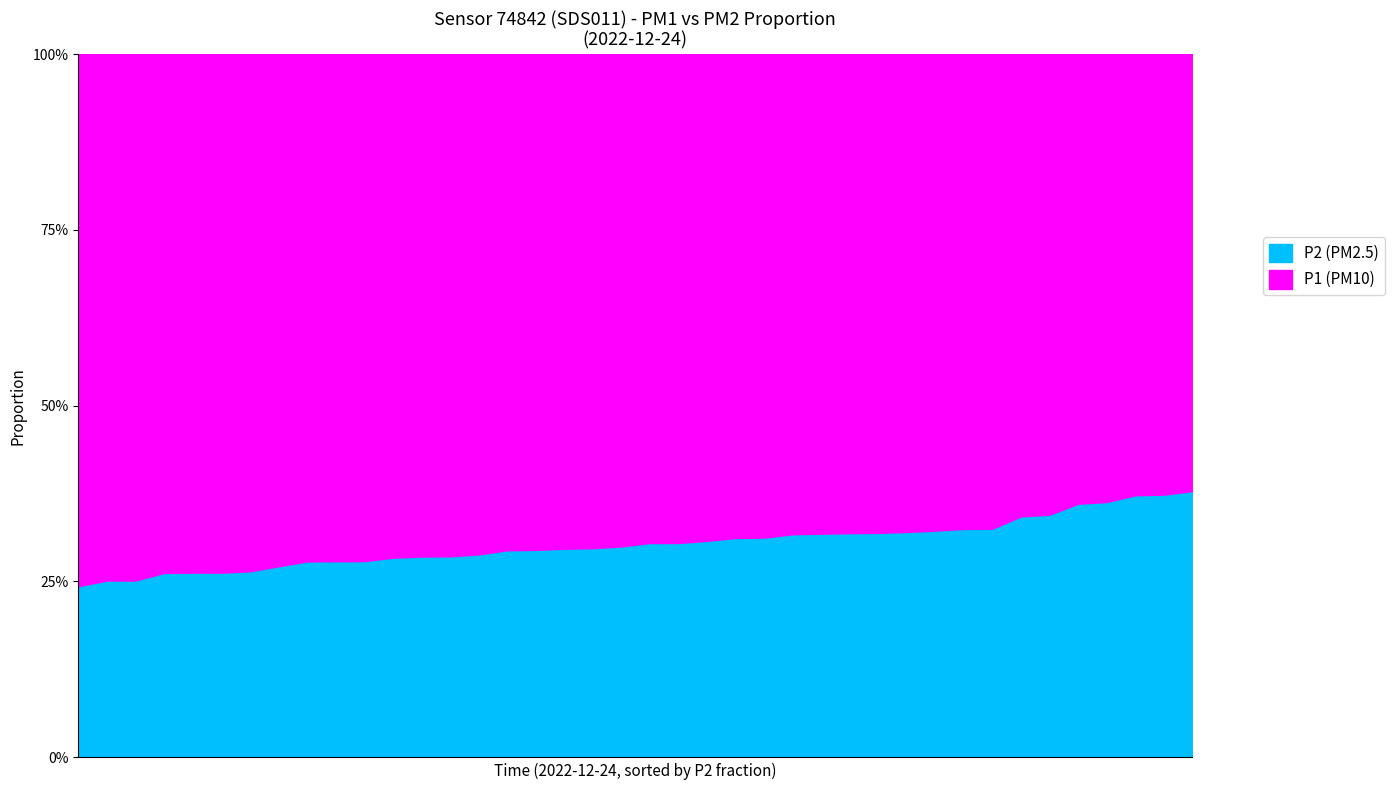

At how many categories does at least one series exceed 2?

40